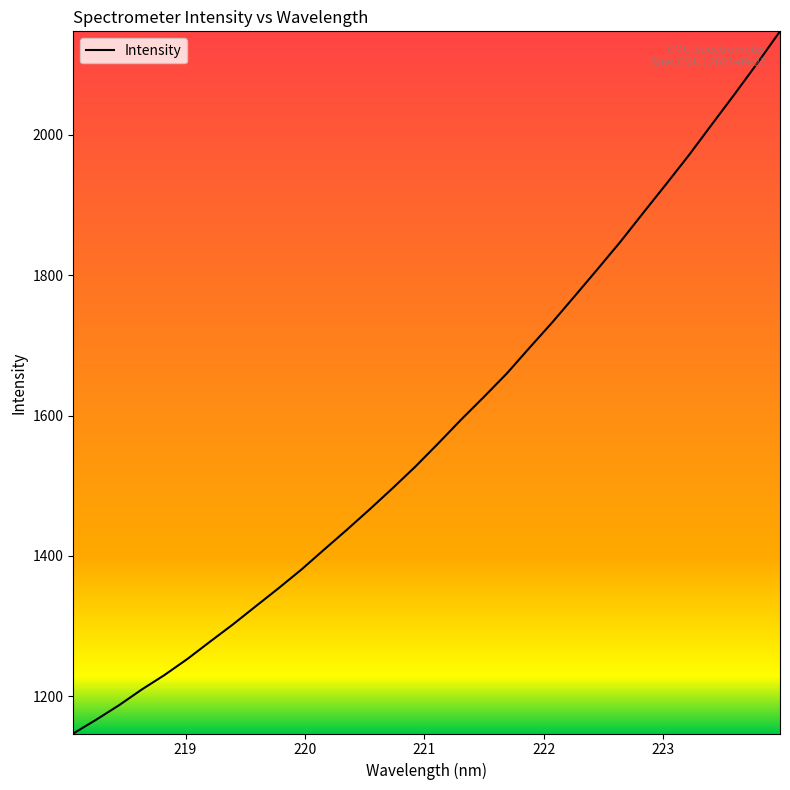

What is the smallest value displayed?

1147.1